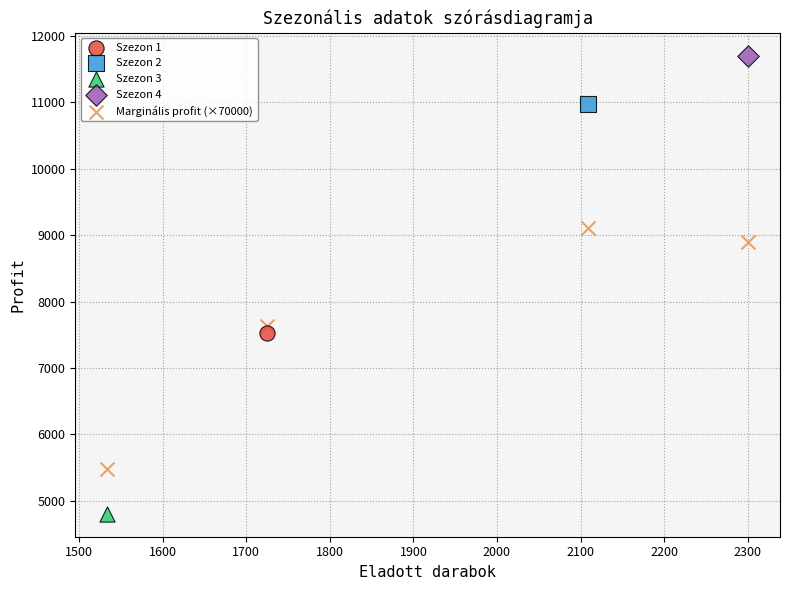

What are all the series names shown in the legend?

Szezon 1, Szezon 2, Szezon 3, Szezon 4, Marginális profit (×70000)